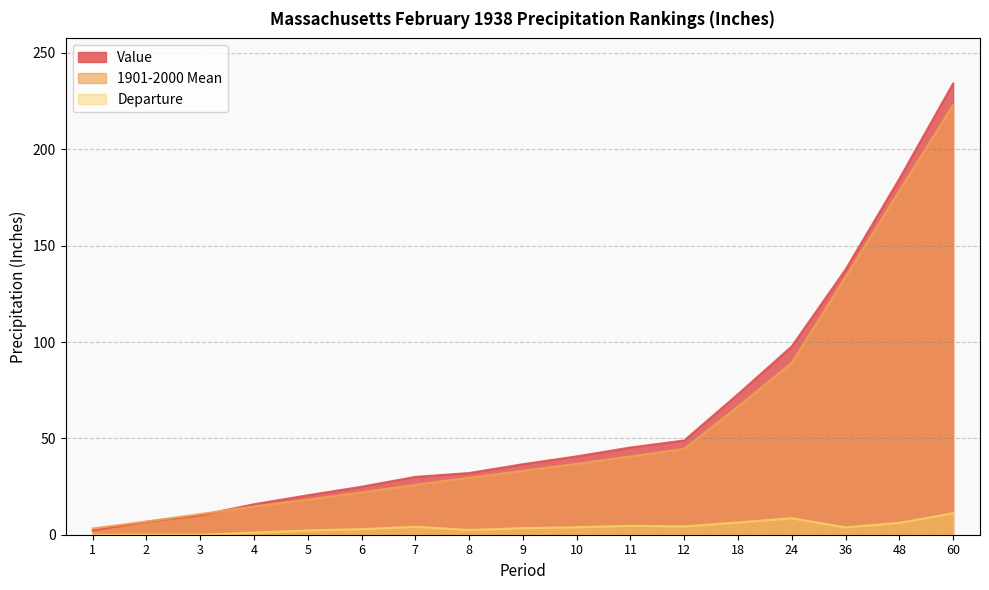

The value of Value at 48 is 106.5. True or false?

False